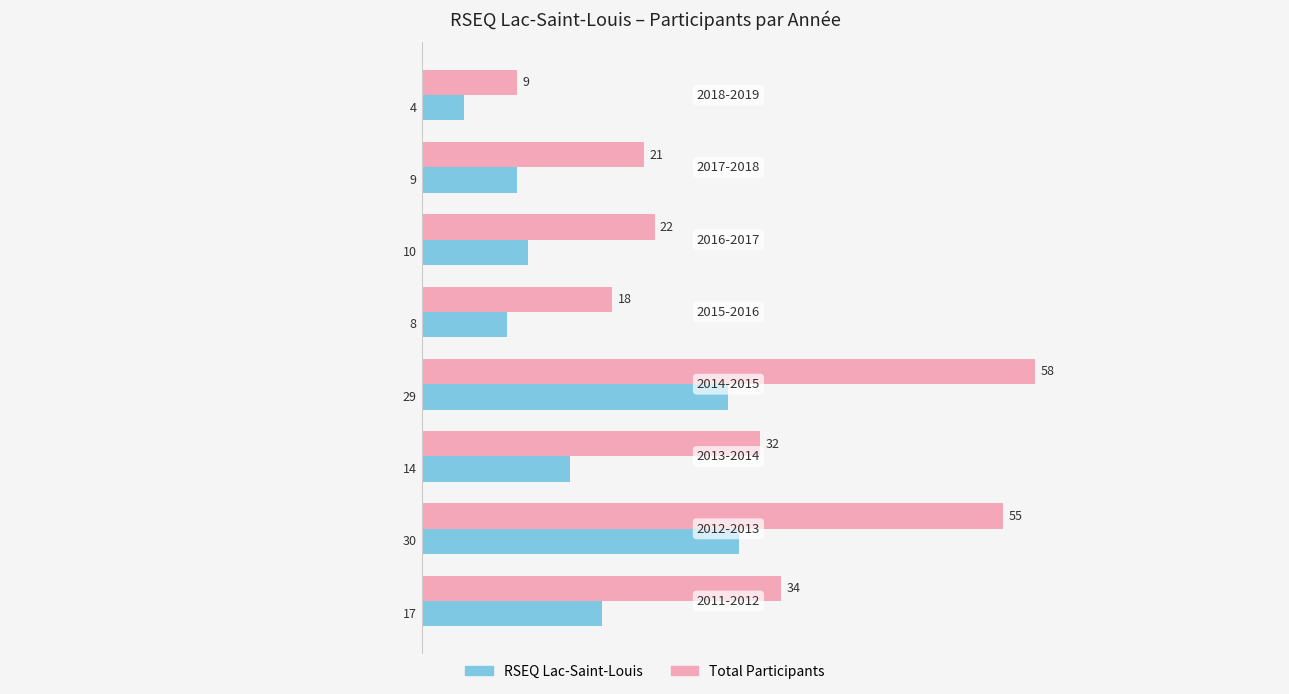

What is the greatest value displayed?

58